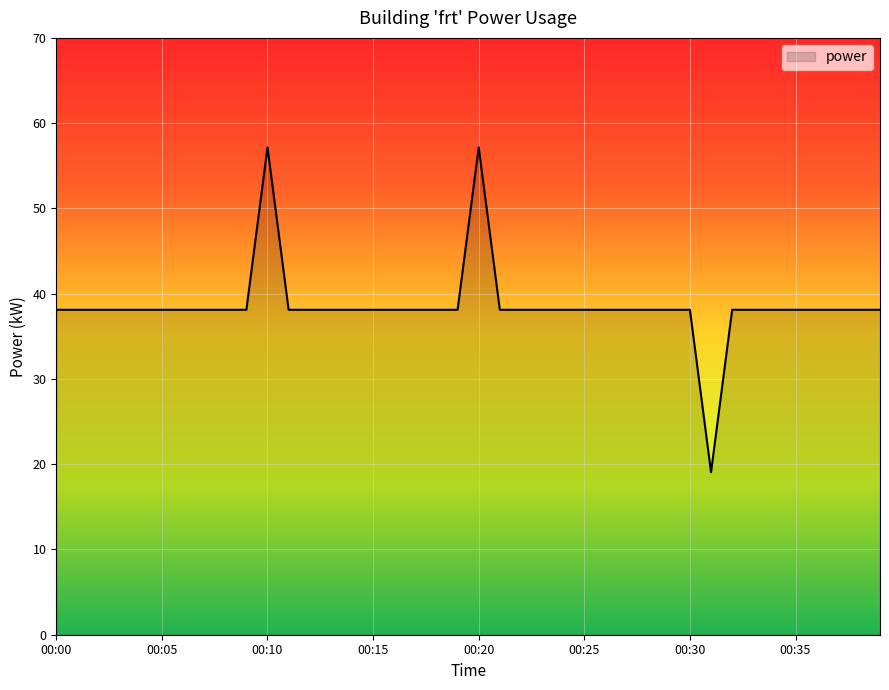

What is the maximum value shown in the chart?

57.2